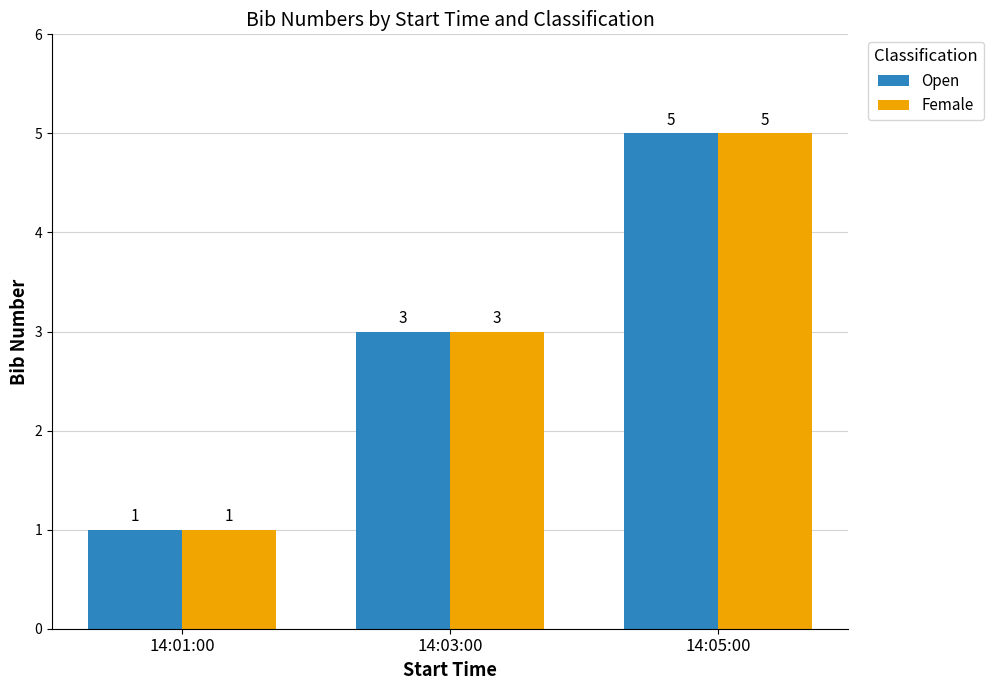

Reading right to left, transcribe all the data shown in this chart.

Open: 5	3	1
Female: 5	3	1